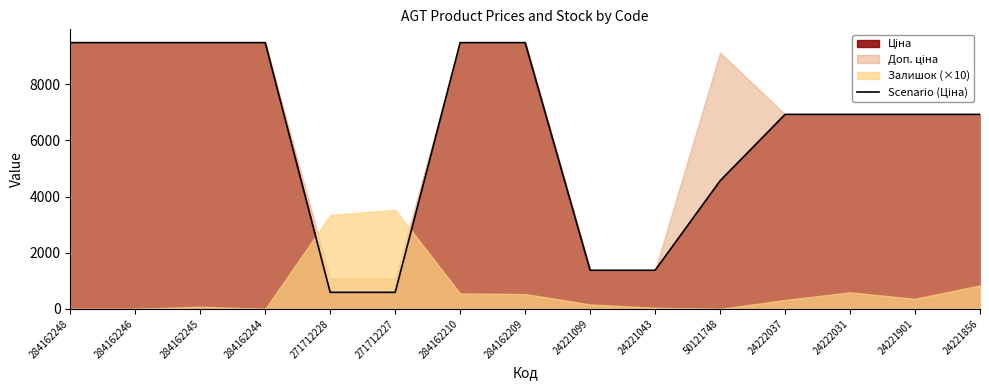

The value at 271712228 is 589.9. True or false?

True